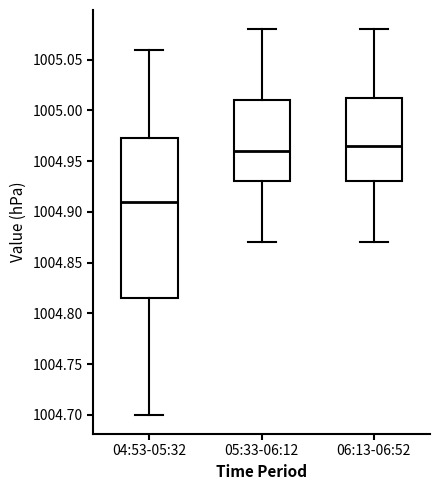

Where does the median line of the box for 05:33-06:12 sit on the y-axis? The values are not printed on the chart, so give them approximately, as read against the axis.

1004.960